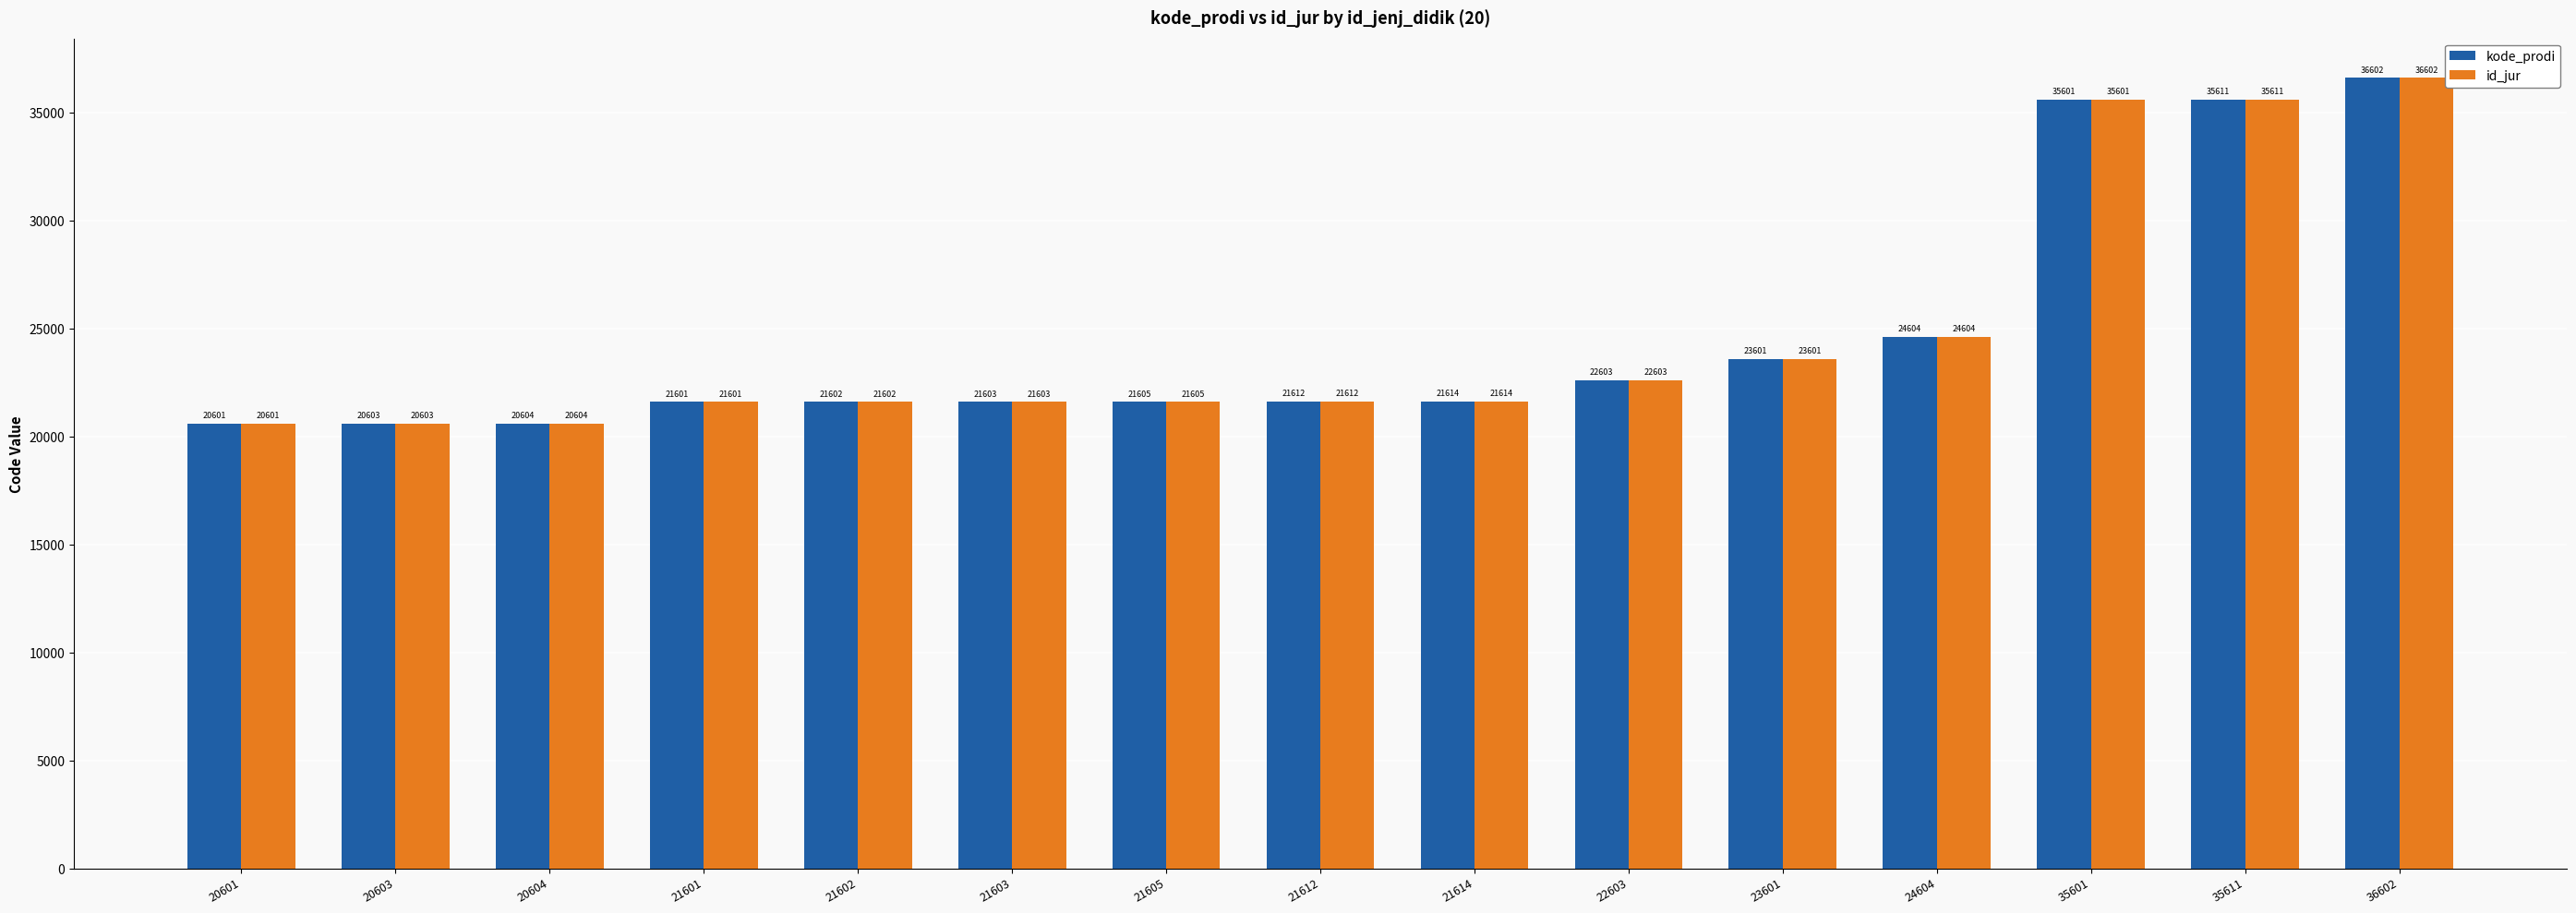

What is the difference between the maximum and second lowest values in the kode_prodi series?

15999